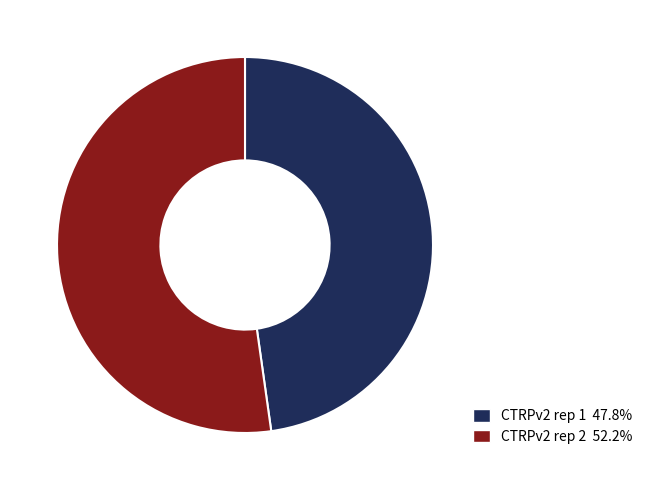

Do CTRPv2 rep 2 and CTRPv2 rep 1 together represent more than half of the pie?

Yes